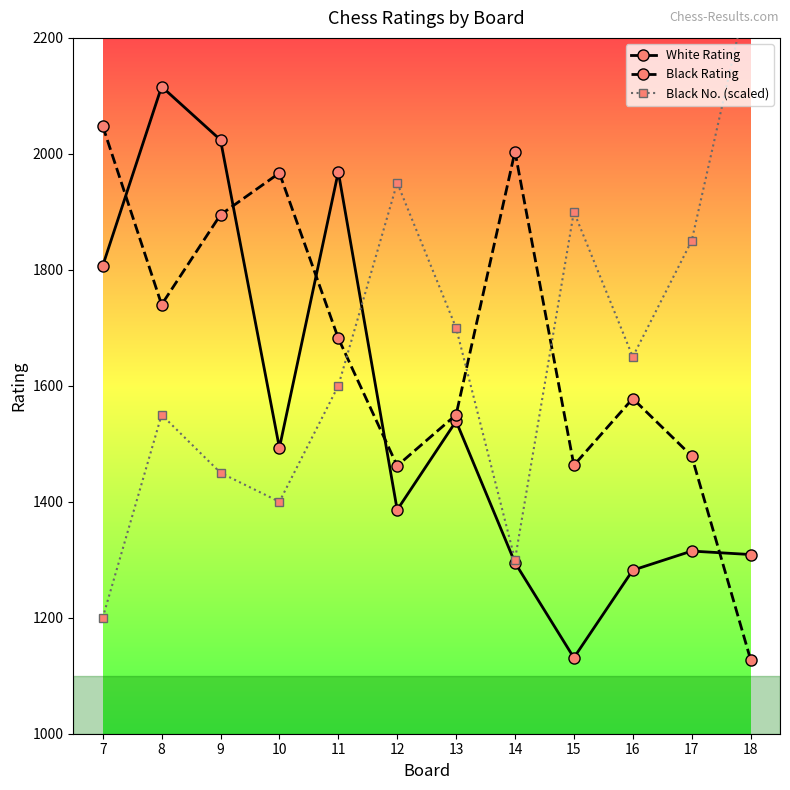

At how many categories does at least one series exceed 1895?

9